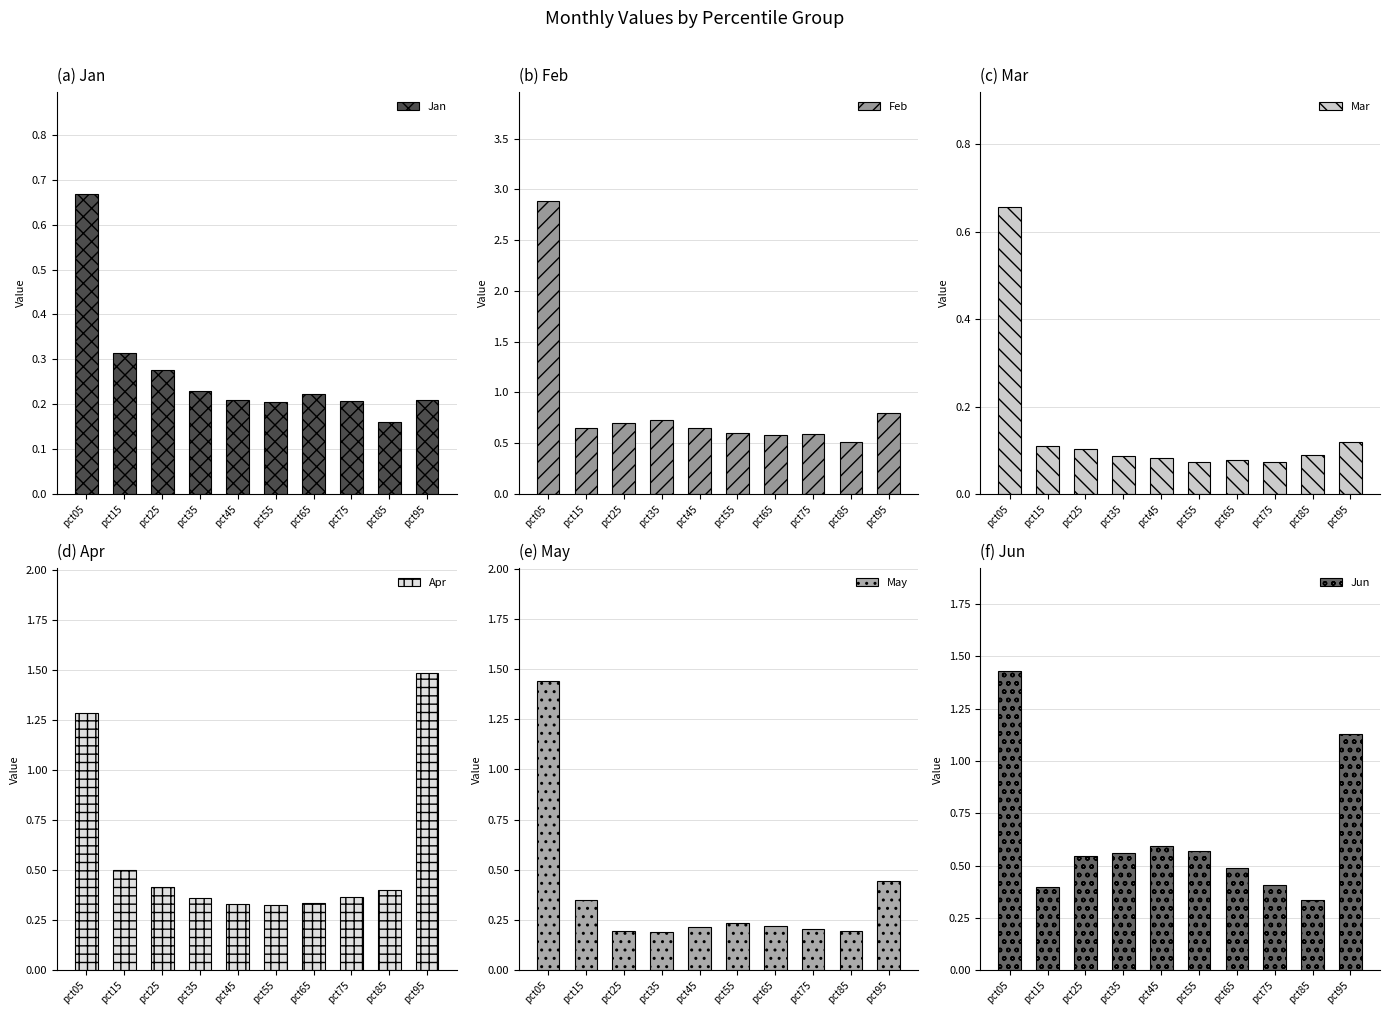

At how many categories does at least one series exceed 2?

1